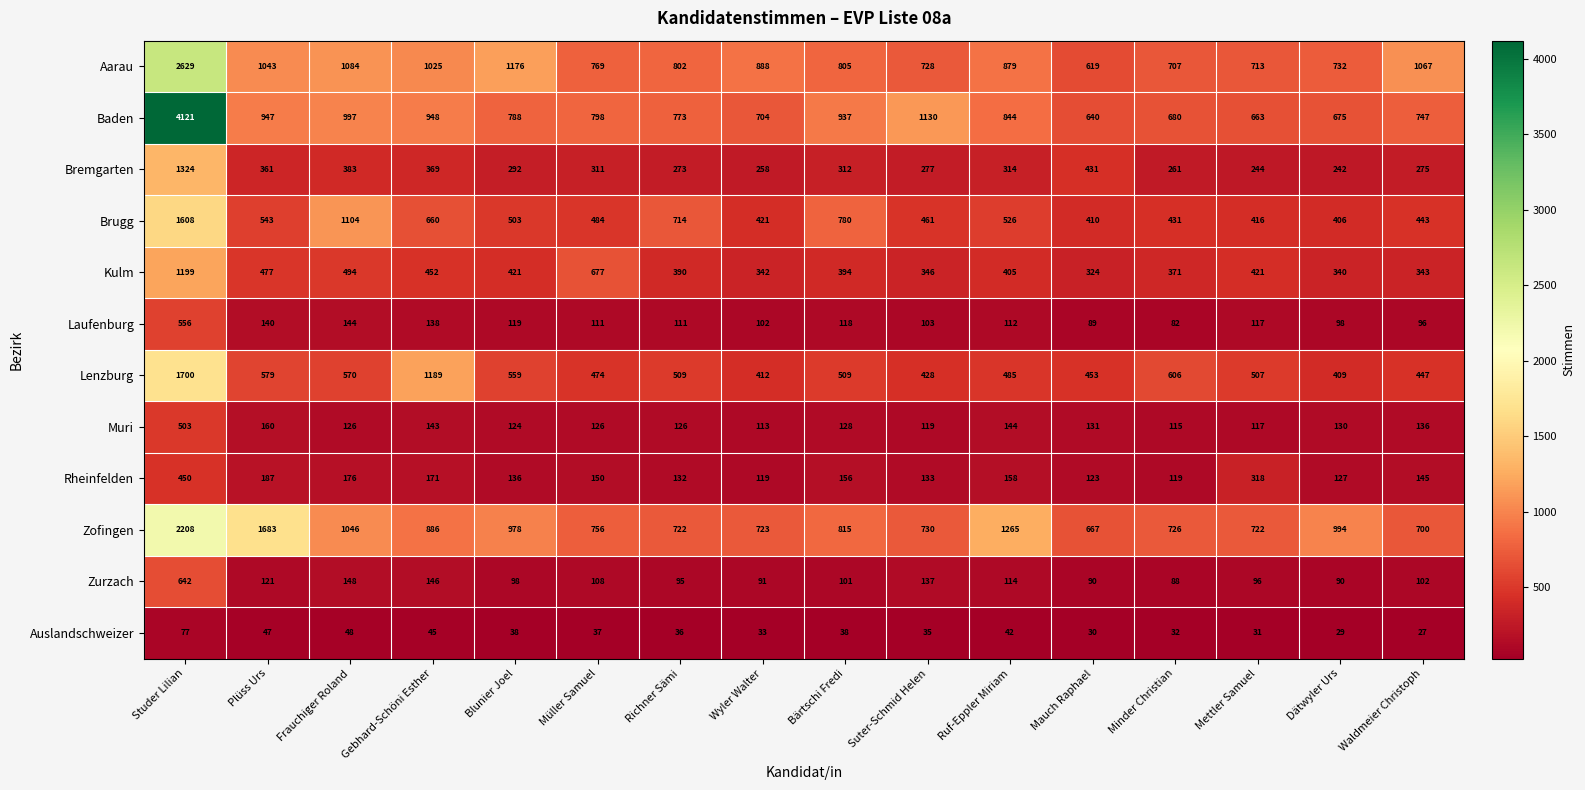

What is the sum of all Muri values?

2441